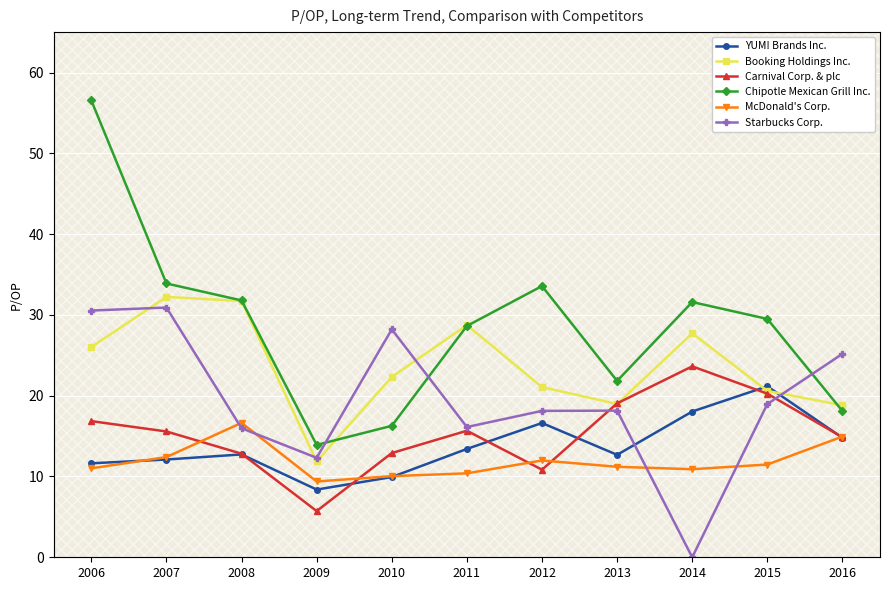

How many values in the McDonald's Corp. series exceed 11?

7